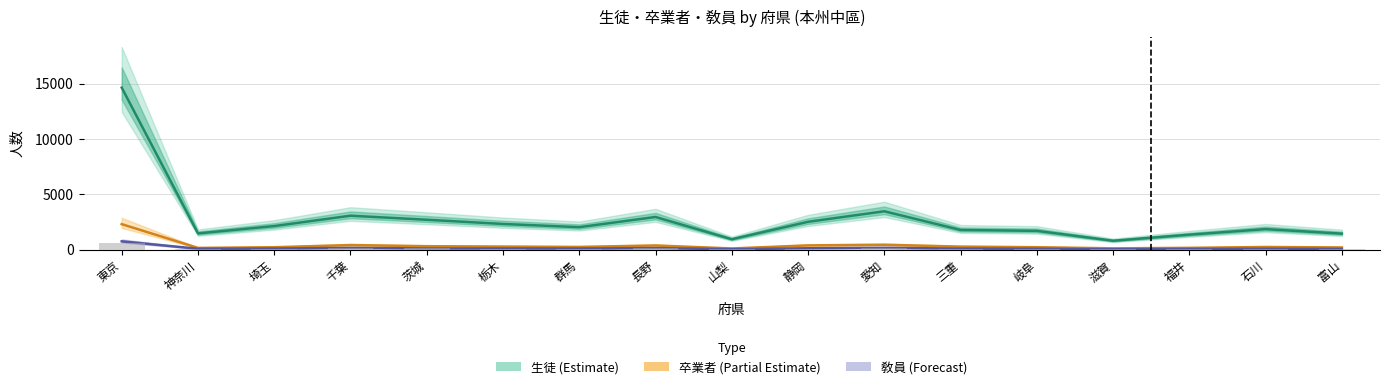

How many values in the 生徒 (Estimate) series are below 2032?

8